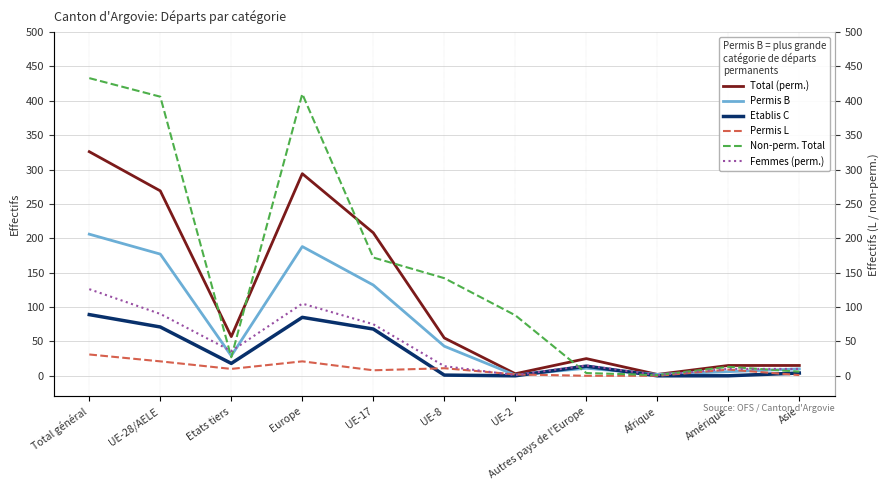

What position from the right is Total général?

11